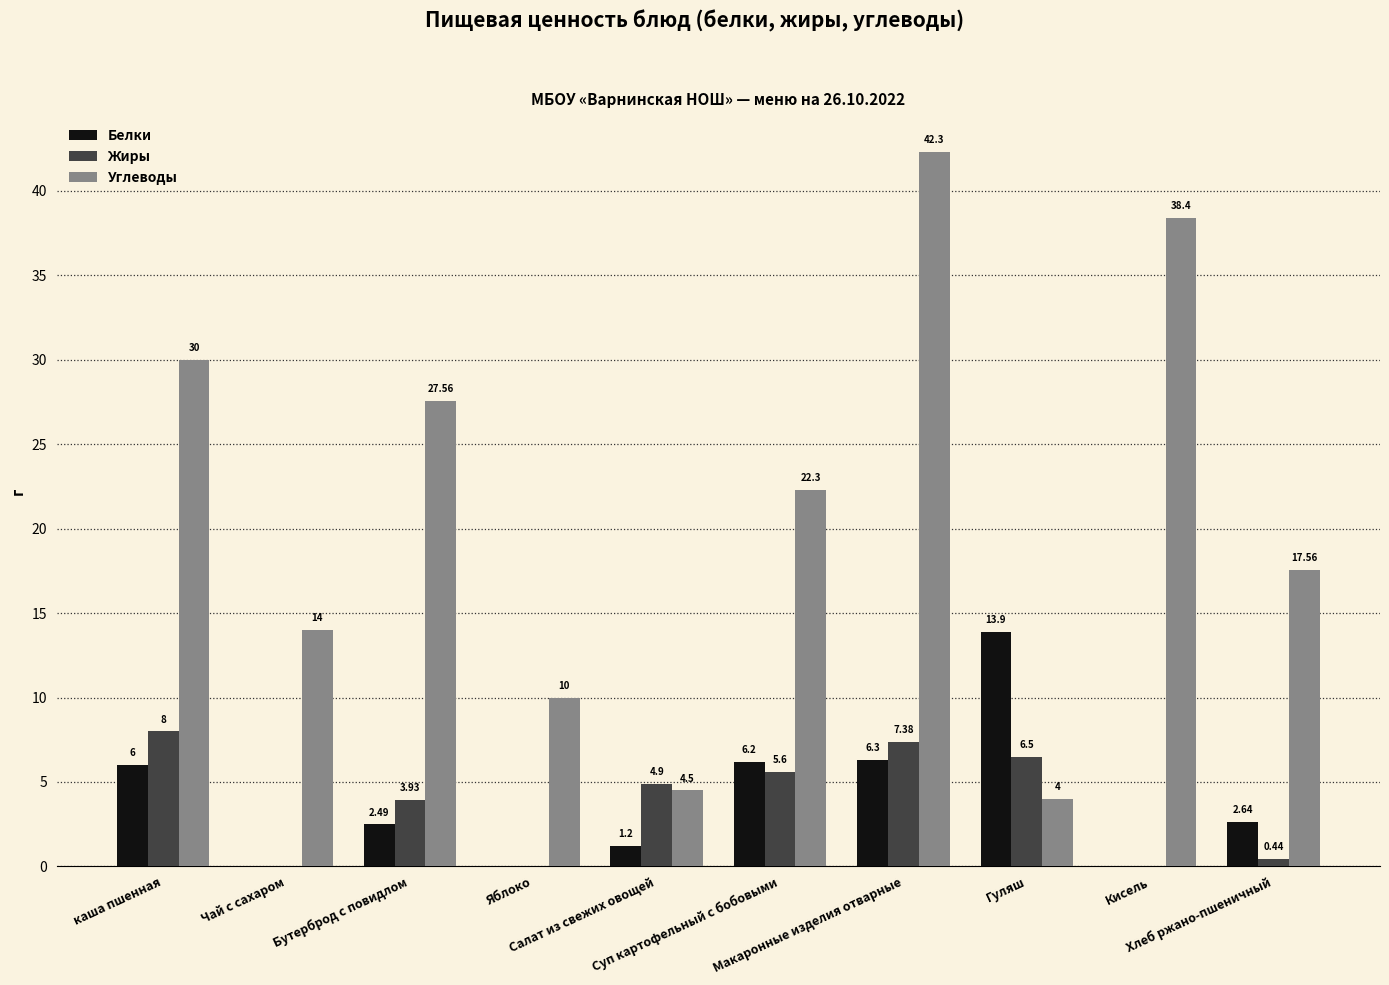

What is the sum of all Белки values?

38.7